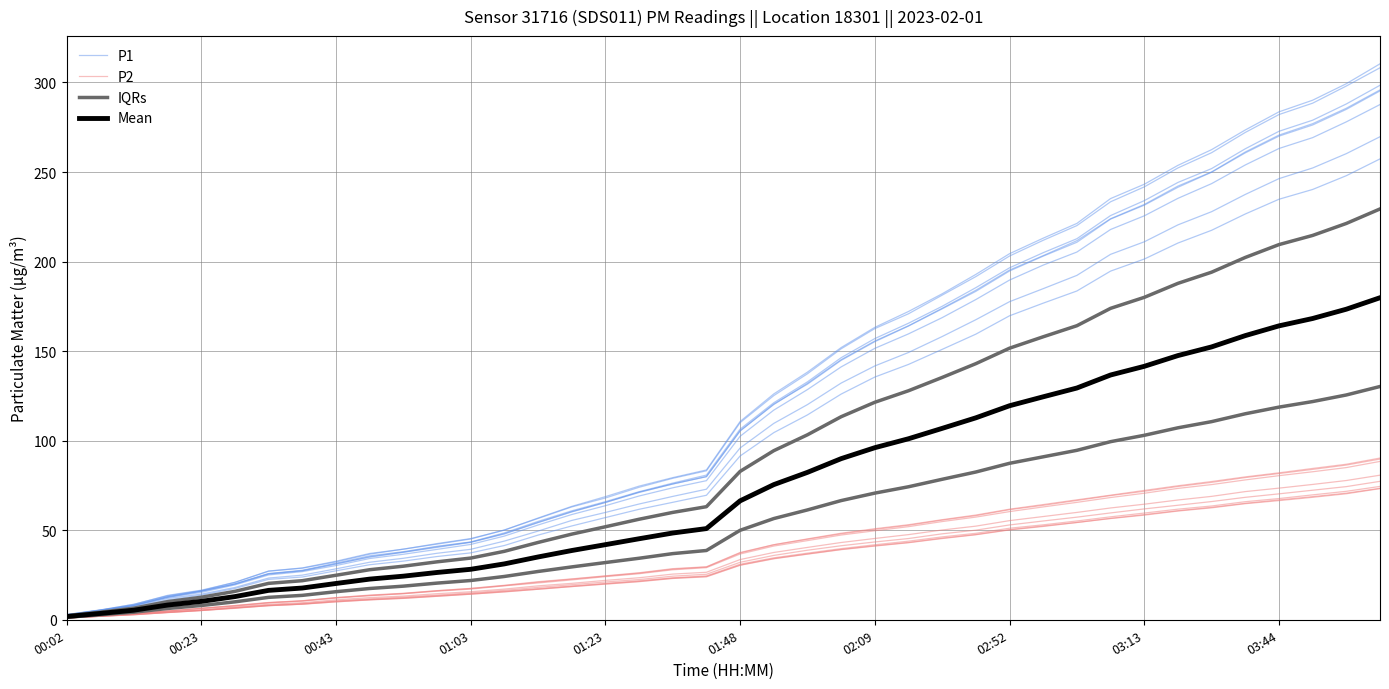

What are all the series names shown in the legend?

P1, P2, IQRs, Mean